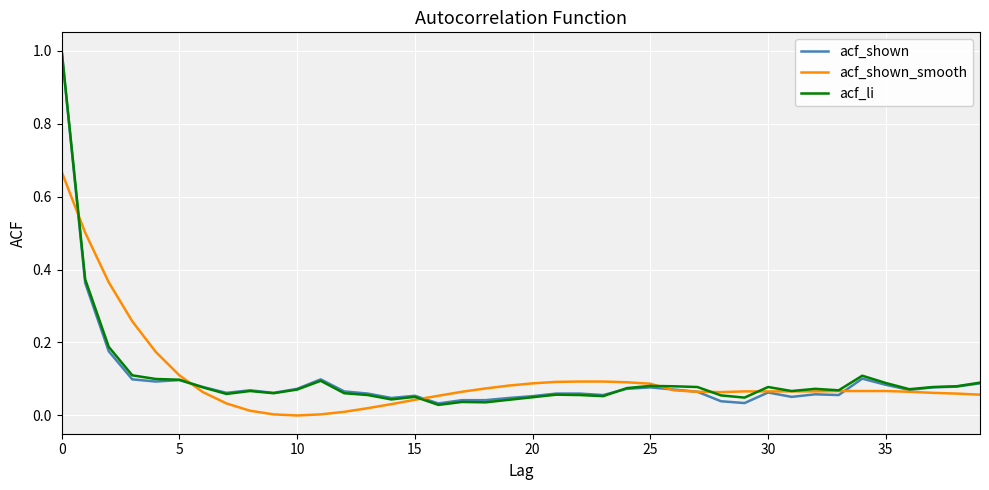

What are all the series names shown in the legend?

acf_shown, acf_shown_smooth, acf_li